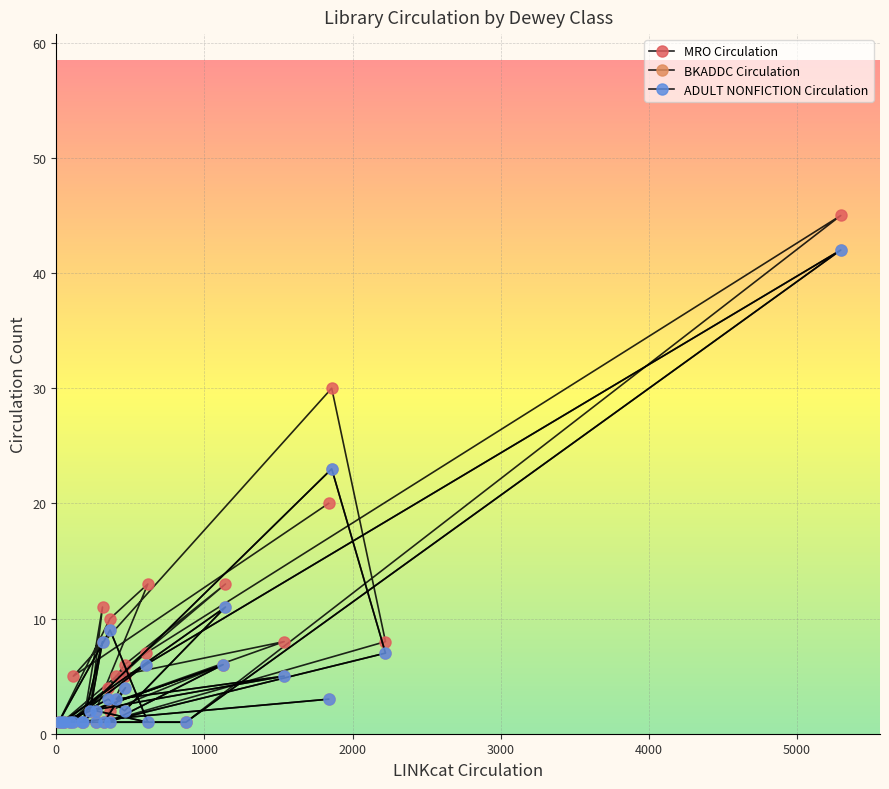

What is the minimum value for MRO Circulation?

1